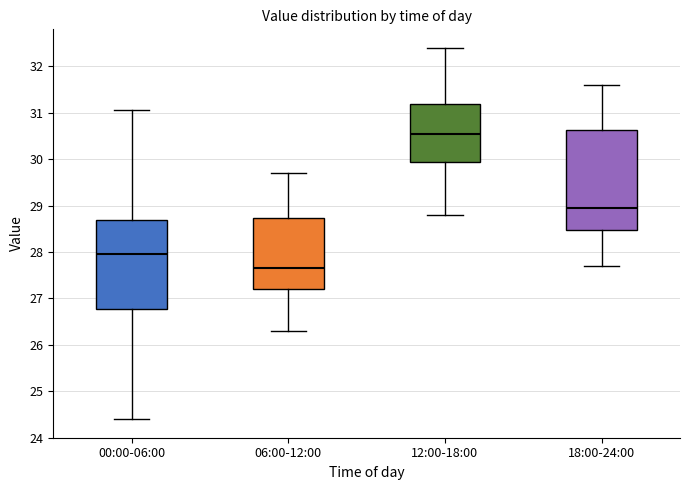

Reading left to right, transcribe this box plot: for each box, give where its median line is, the range the box spans, and where its two whiskers end, as read against the y-axis. The values are not printed on the chart, so give them approximately, as read against the axis.

00:00-06:00: median 28.0, box 26.8 to 28.7, whiskers 24.4 to 31.1
06:00-12:00: median 27.7, box 27.2 to 28.7, whiskers 26.3 to 29.7
12:00-18:00: median 30.6, box 30.0 to 31.2, whiskers 28.8 to 32.4
18:00-24:00: median 29.0, box 28.5 to 30.6, whiskers 27.7 to 31.6